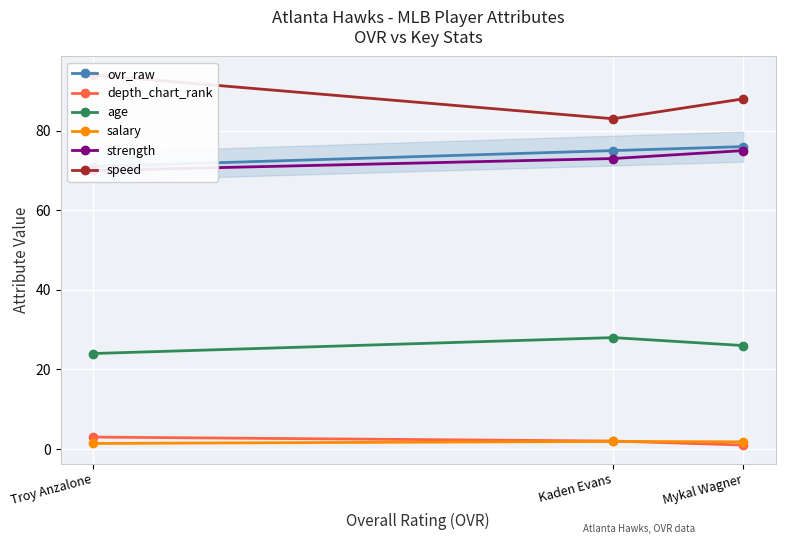

The speed series shows 22.8 at Troy Anzalone. True or false?

False